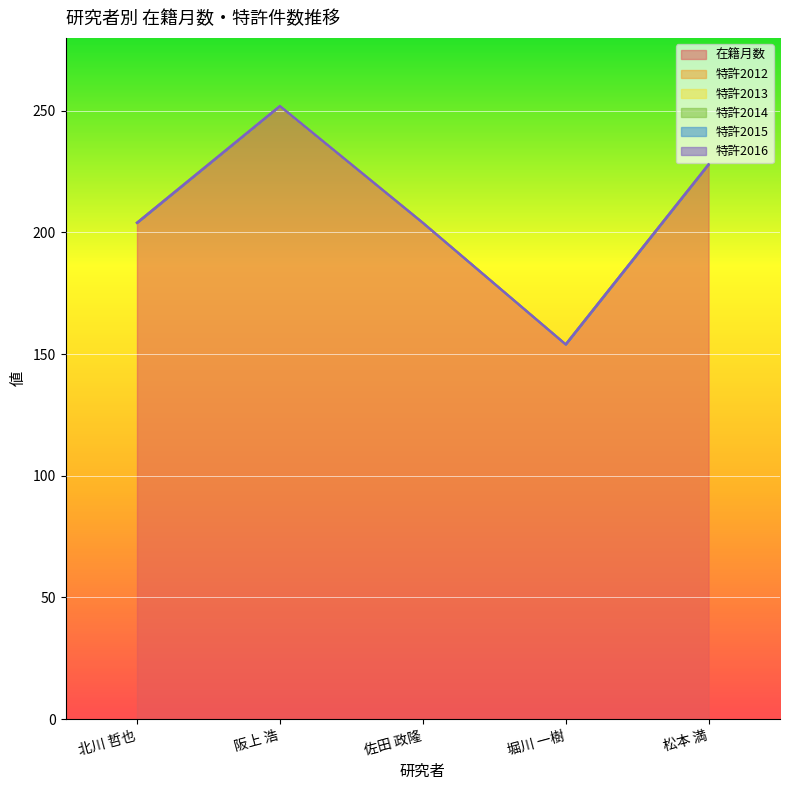

Between 北川 哲也 and 堀川 一樹, which series saw the biggest shift?

在籍月数